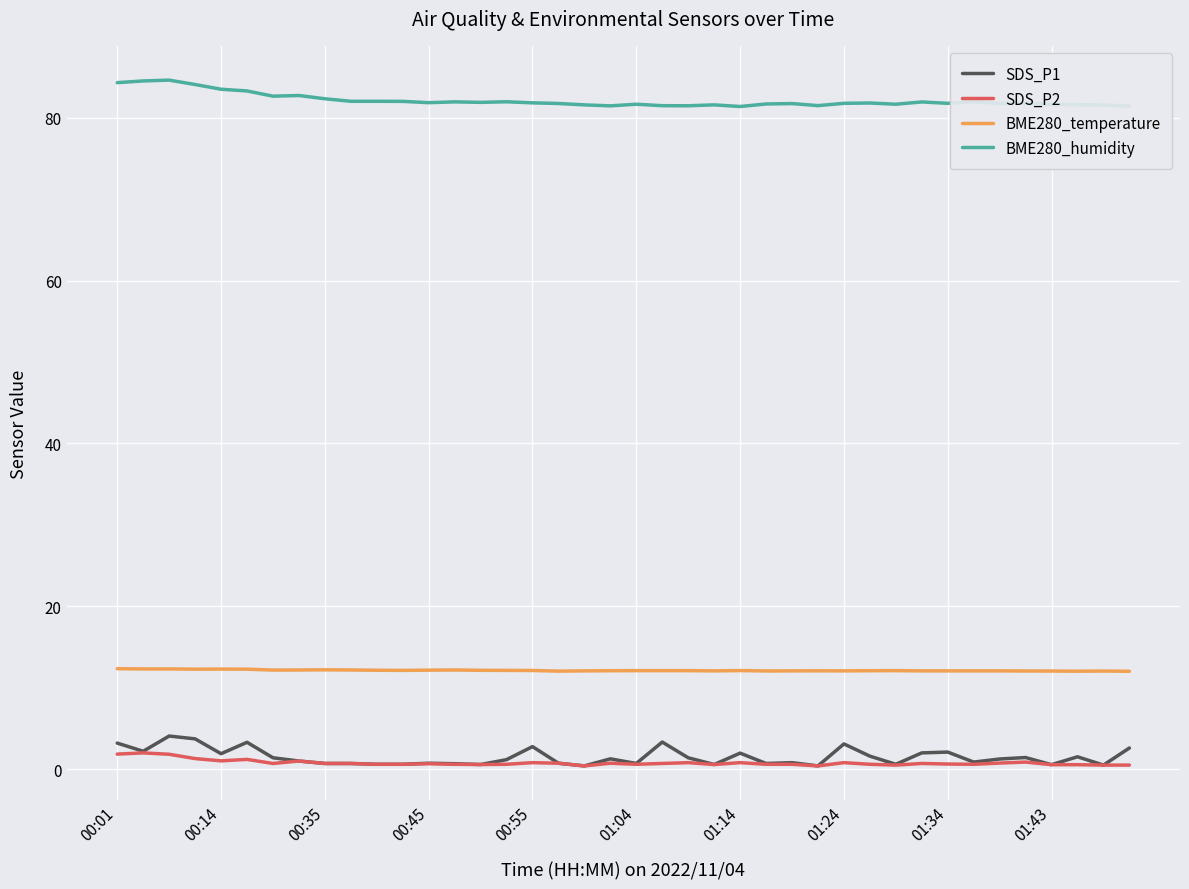

Which series has the largest total across all categories?

BME280_humidity